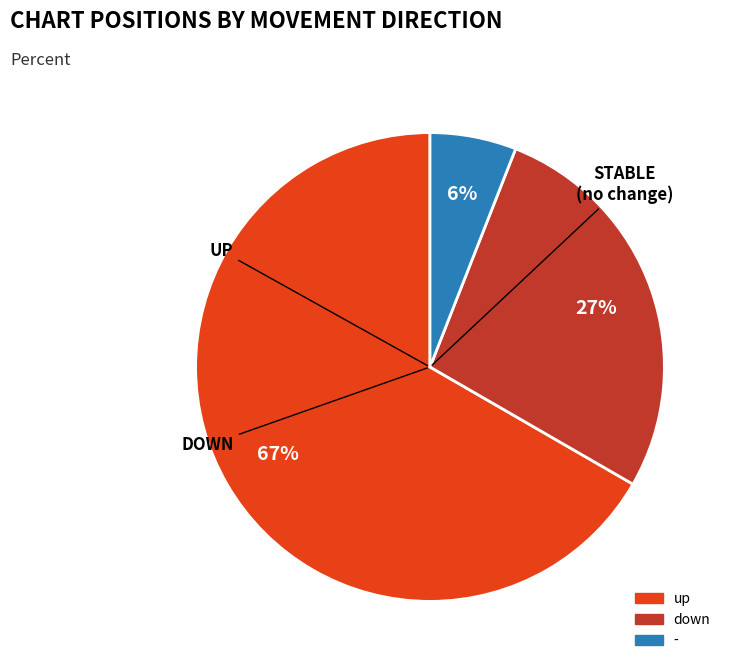

Does up represent more than half of the total?

Yes